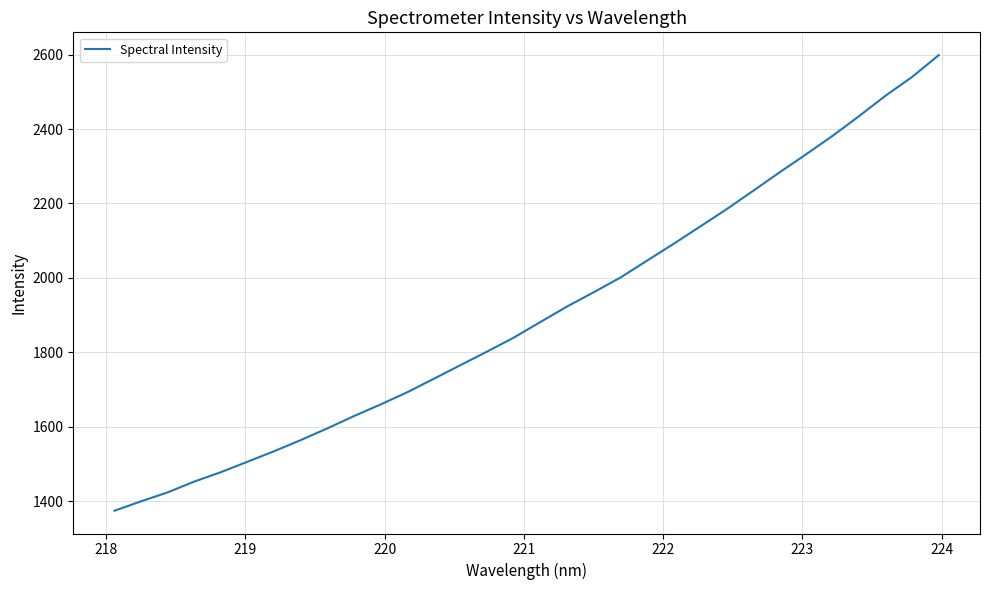

What is the minimum value shown in the chart?

1374.9